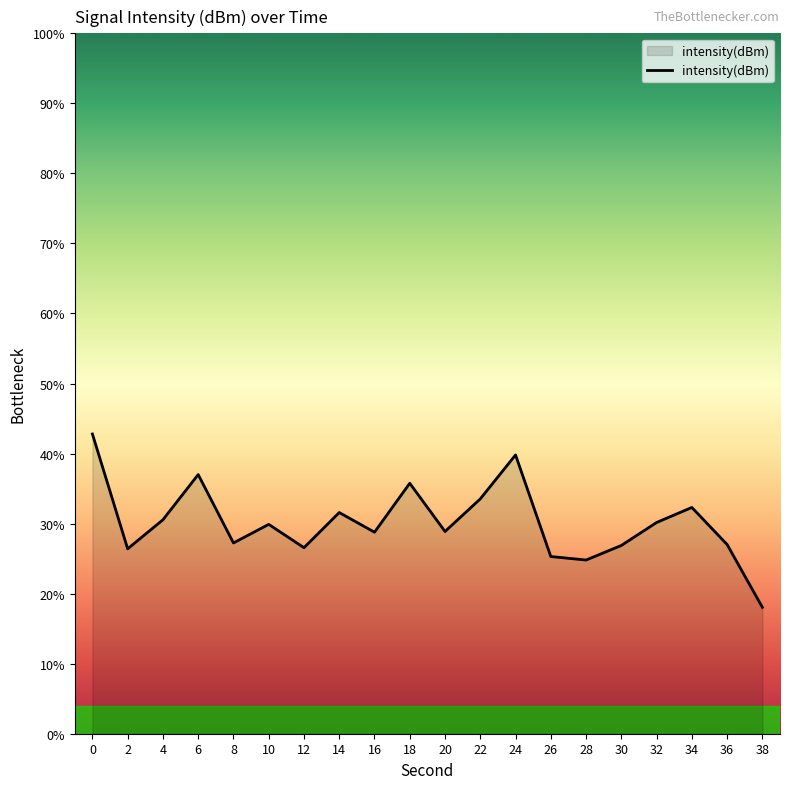

Does the chart display data point markers on the line(s)?

No